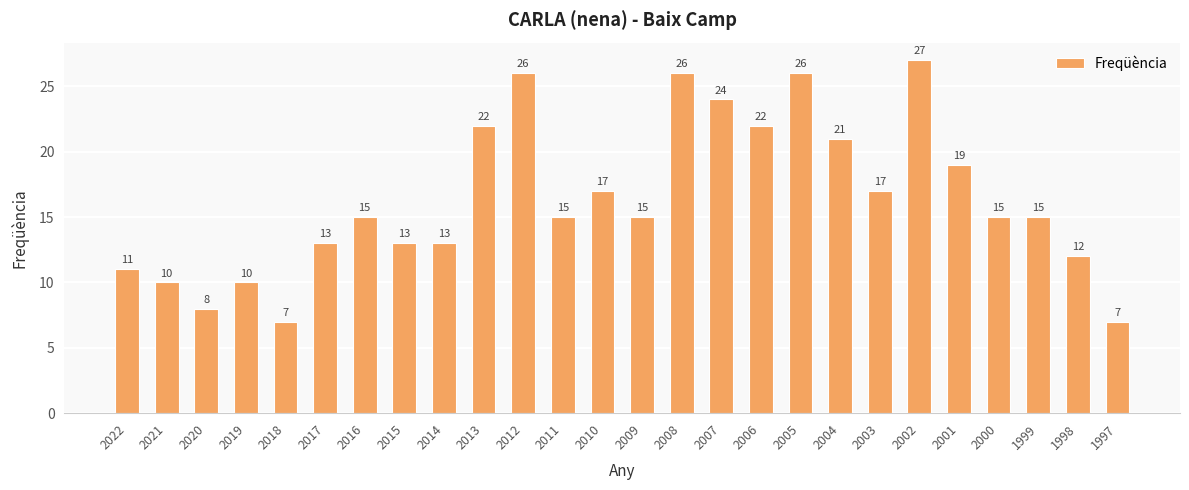

What is the sum of the values at 2021 and 2006?

32